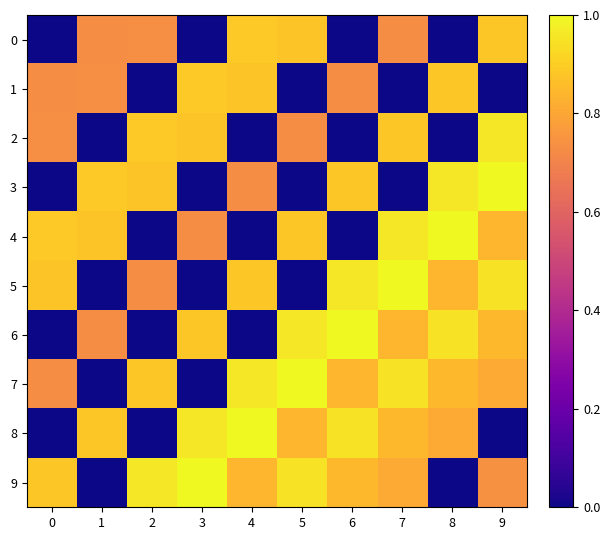

List the series in order of their peak value, highest first.

3, 4, 5, 6, 7, 8, 9, 2, 0, 1